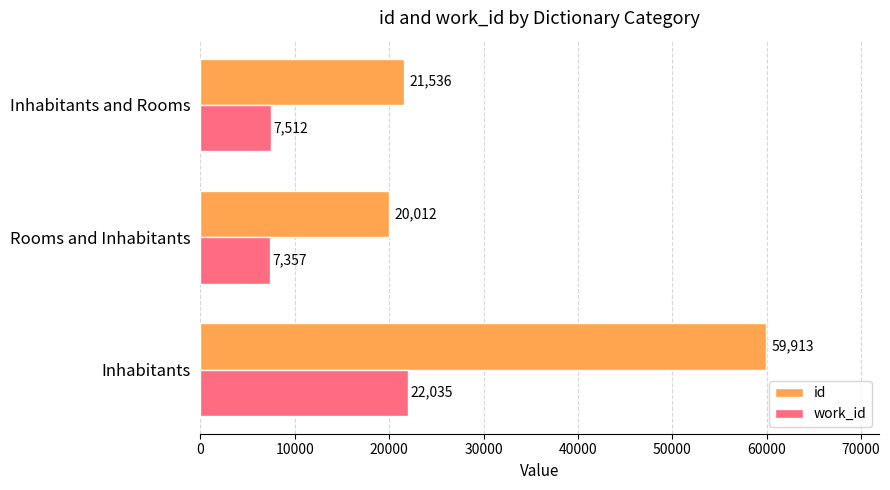

What is the sum of all id values?

101461